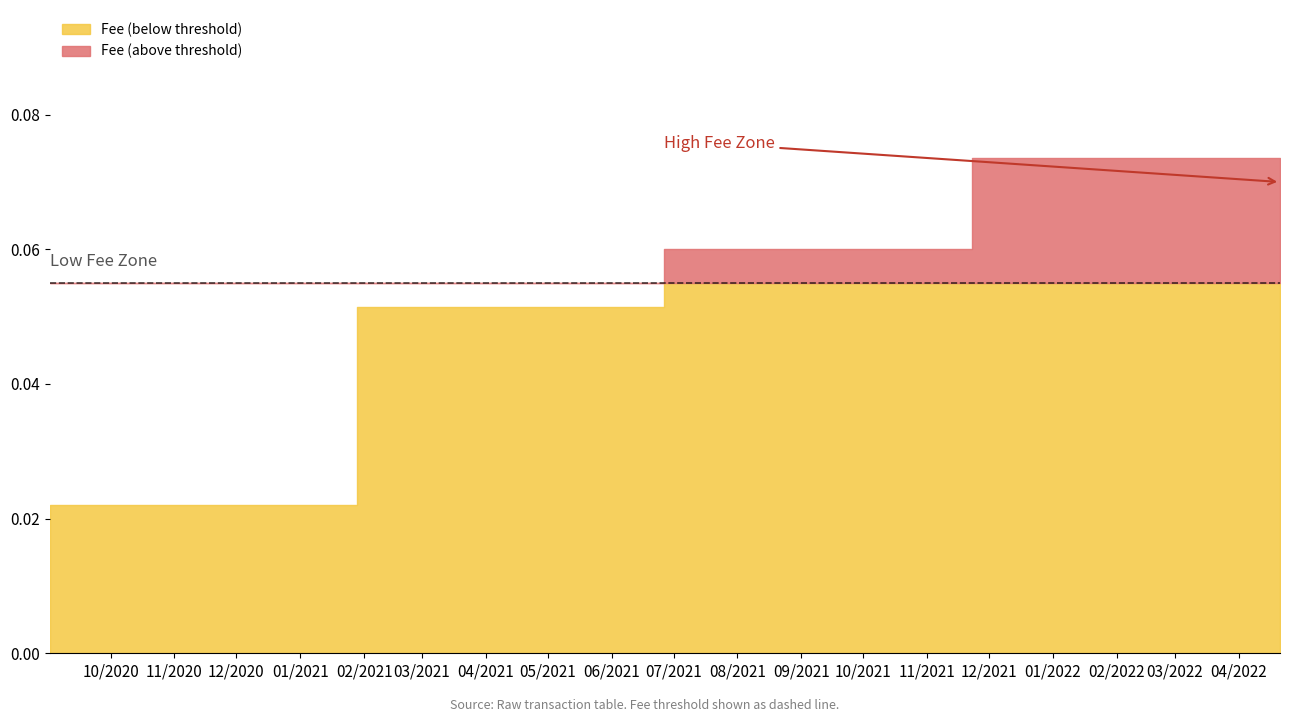

Is it true that Amount equals -52.5 at 2021-06-26 06:14:57?

False